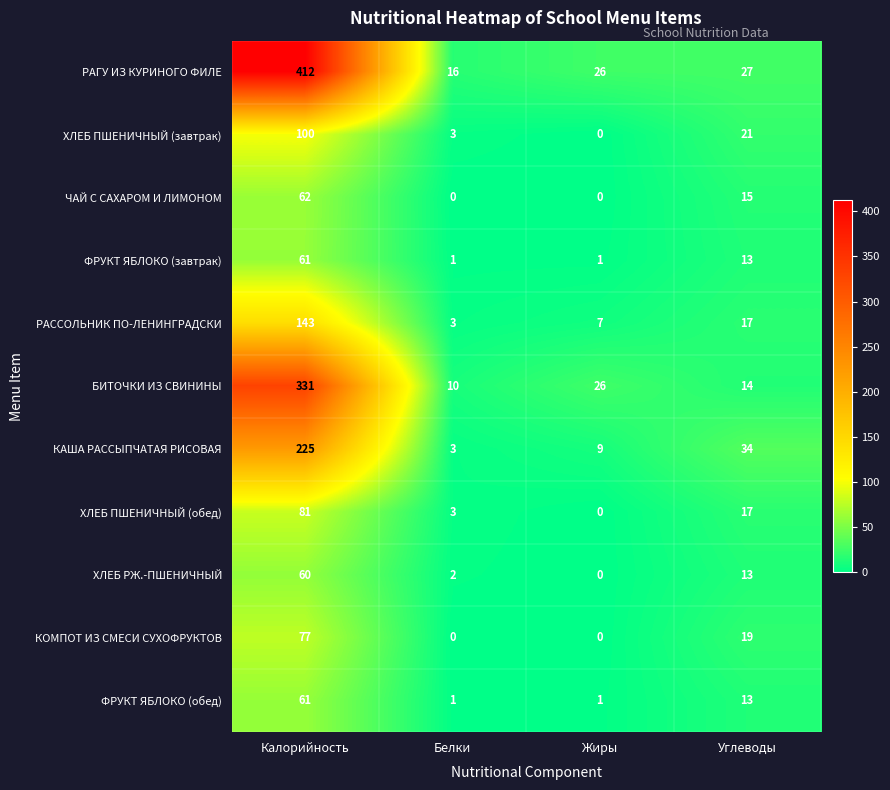

Is it true that ХЛЕБ ПШЕНИЧНЫЙ (завтрак) equals 5 at Белки?

False